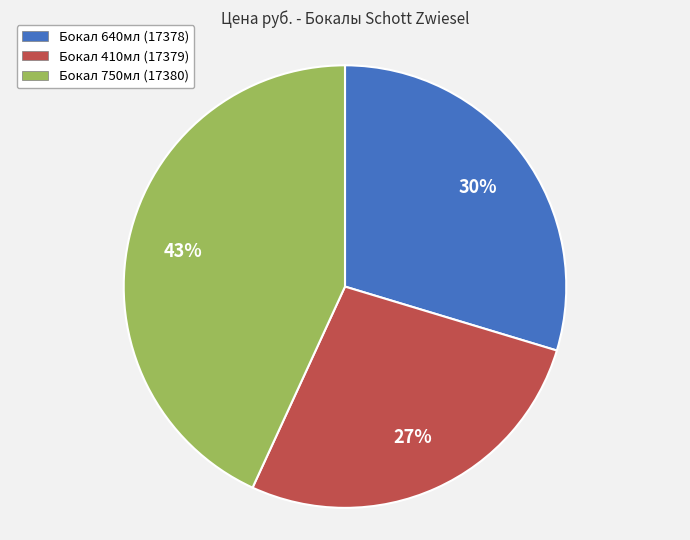

What is the largest slice in the pie chart?

Бокал 750мл (17380)